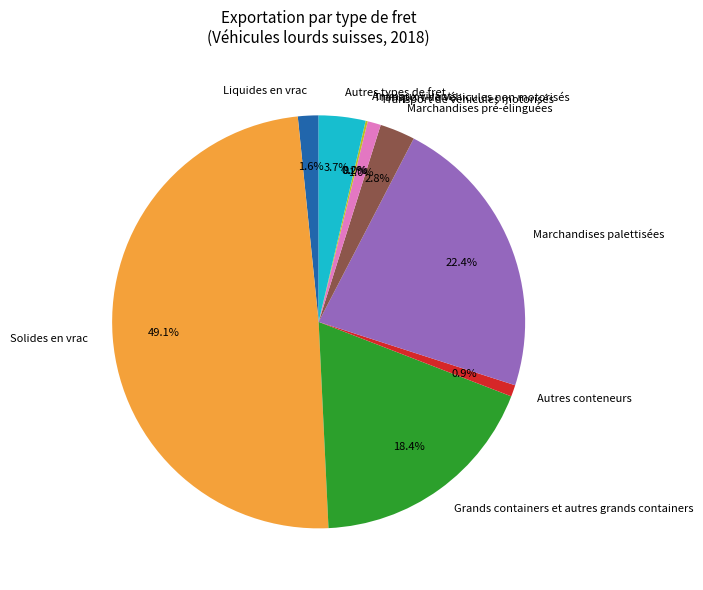

What is the largest slice in the pie chart?

Solides en vrac